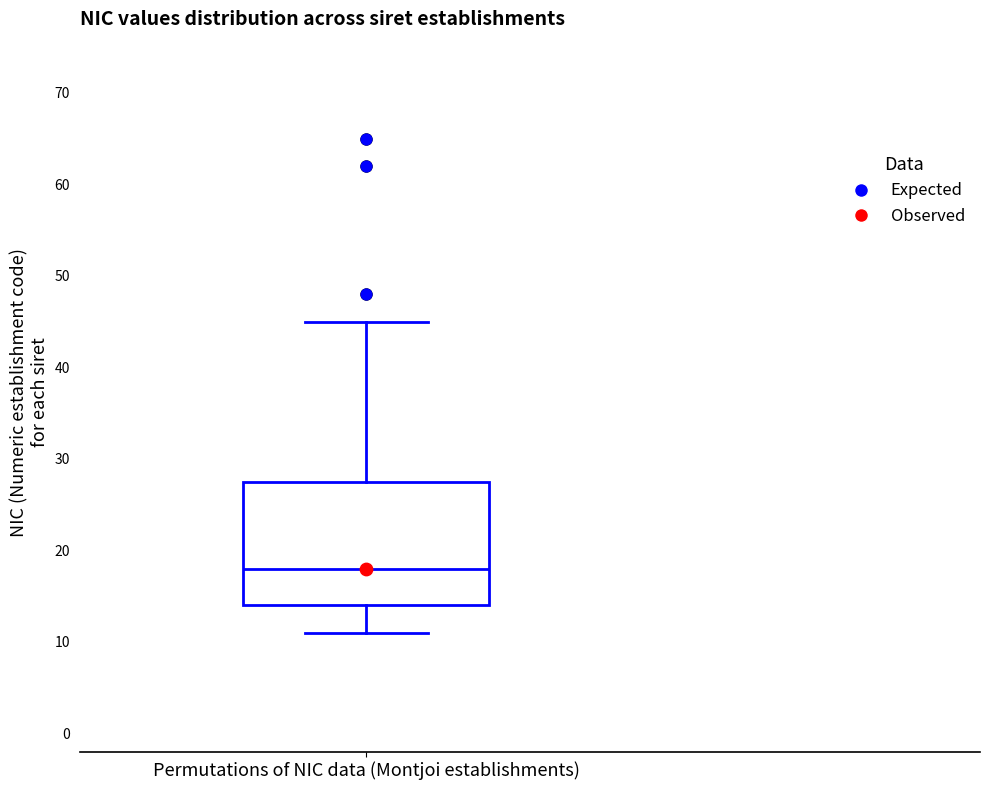

Transcribe this box plot: give where the median line is, the range the box spans, and where the two whiskers end, as read against the y-axis. The values are not printed on the chart, so give them approximately, as read against the axis.

median 18, box 14 to 28, whiskers 11 to 45